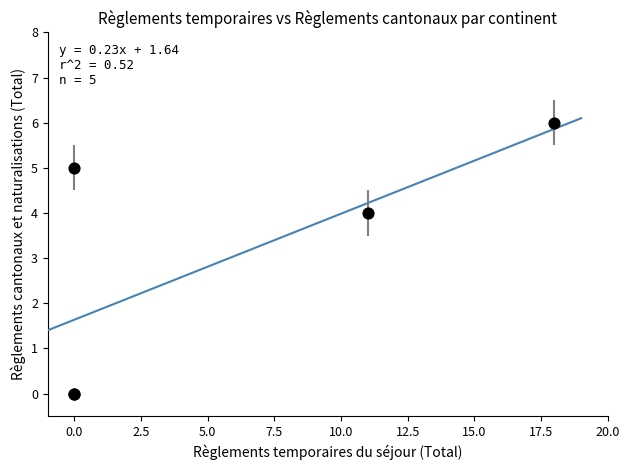

What Y value in the scatter plot is closest to 3?

4